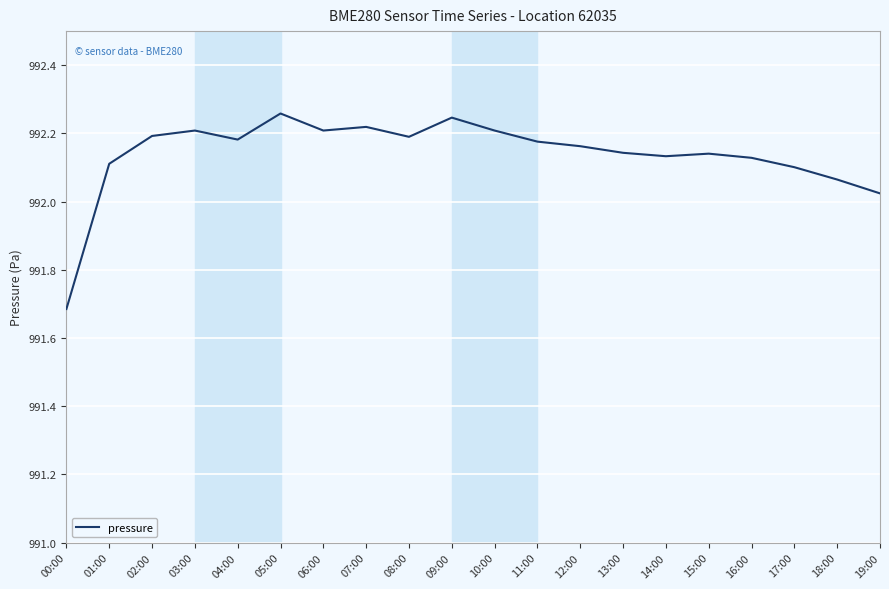

Where does the data first go above 992?

01:00